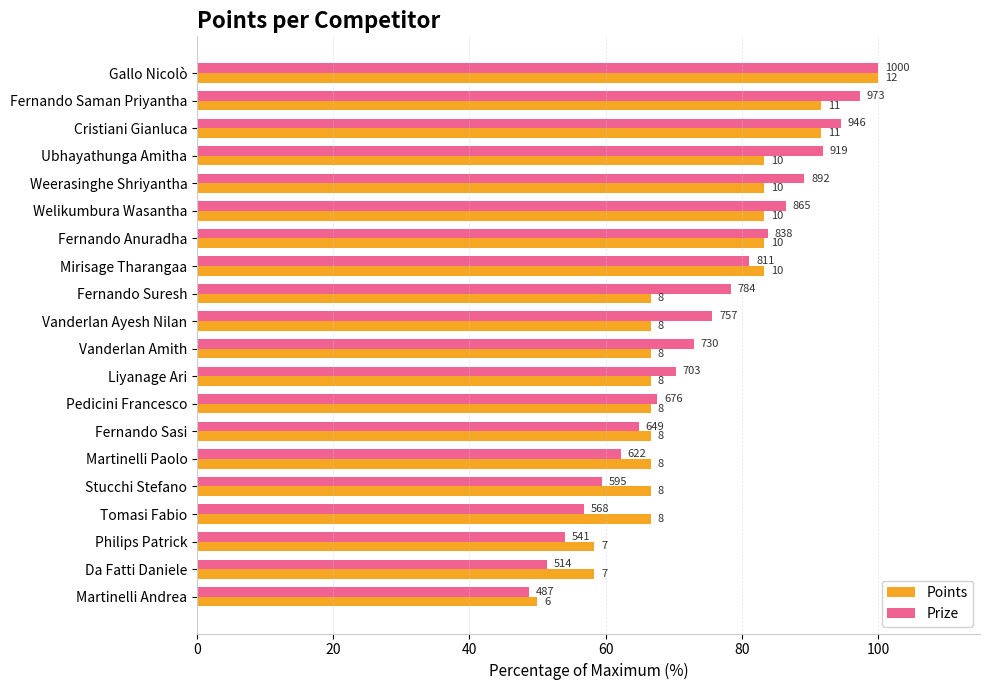

What are all the series names shown in the legend?

Points, Prize